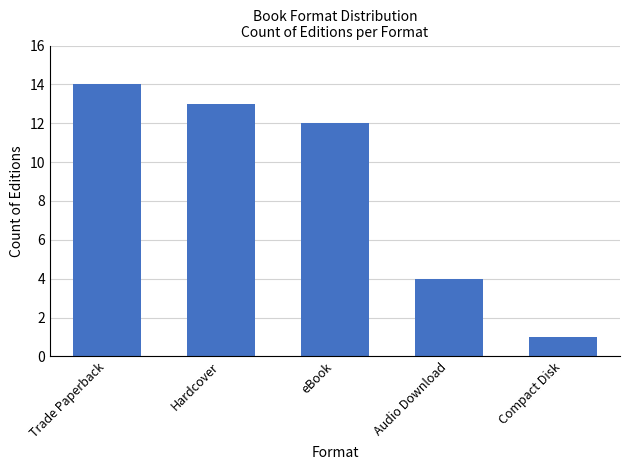

Where does the data first go above 12?

Trade Paperback